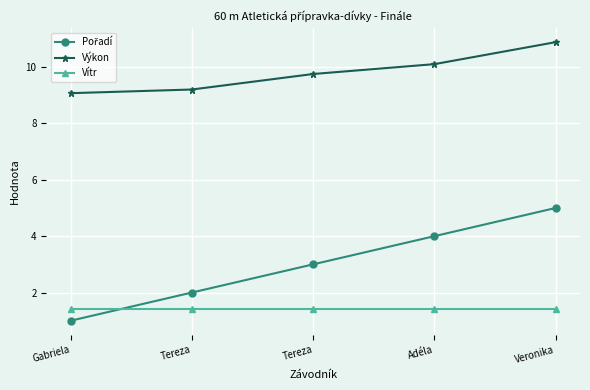

What is the average value of the Výkon series?

9.8